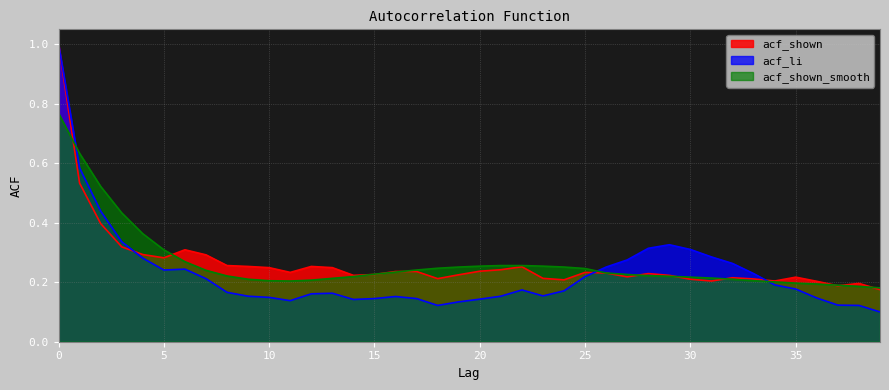

What is the value of the acf_li point at the 31st from the left?

0.3